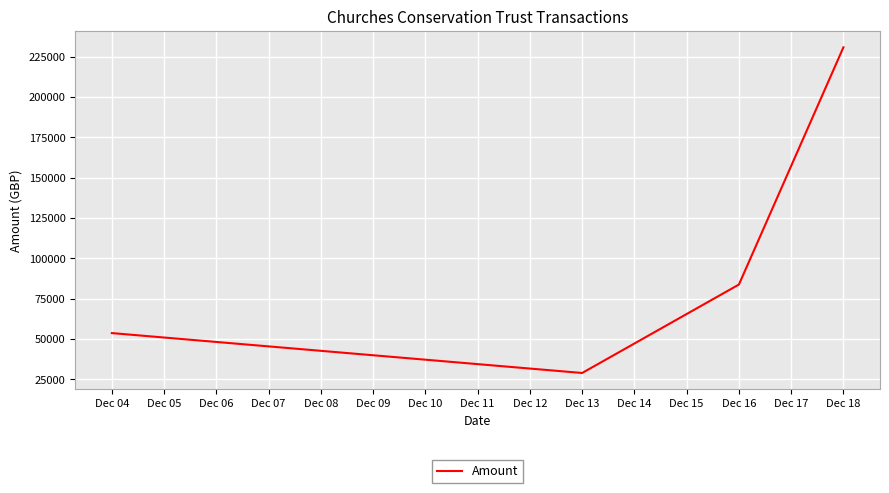

What is the smallest value displayed?

28983.5